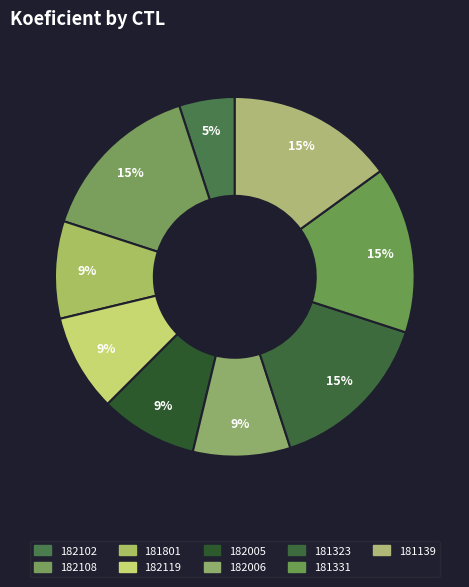

True or false: 181139 accounts for 20% of the total.

False